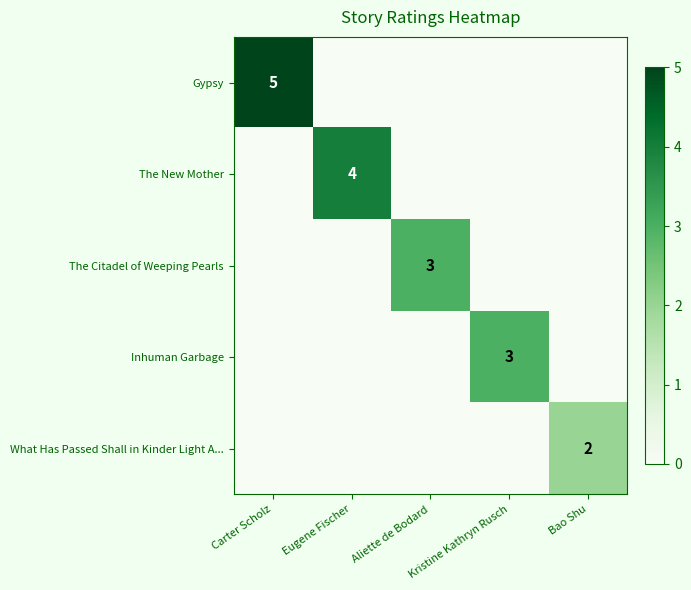

Is it true that The New Mother equals 4 at Eugene Fischer?

True